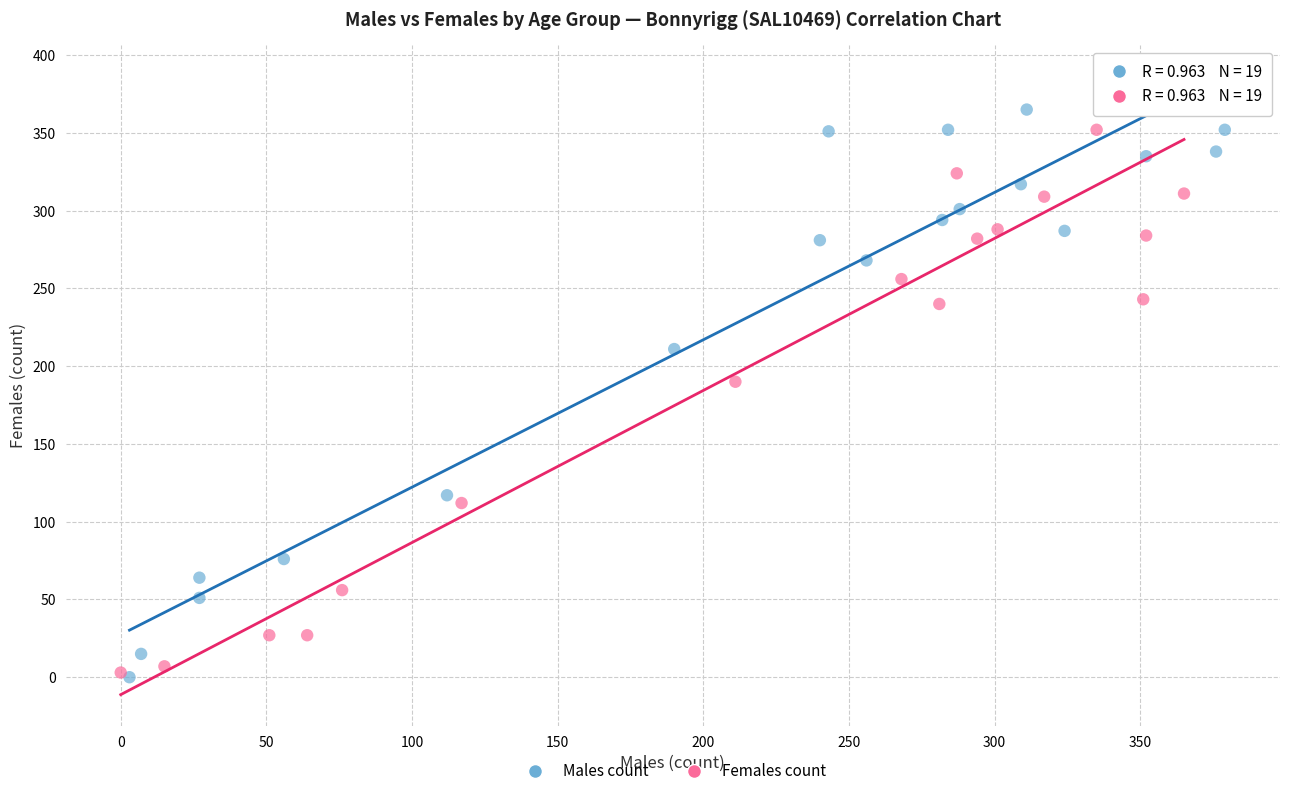

What are all the series names shown in the legend?

Males count, Females count